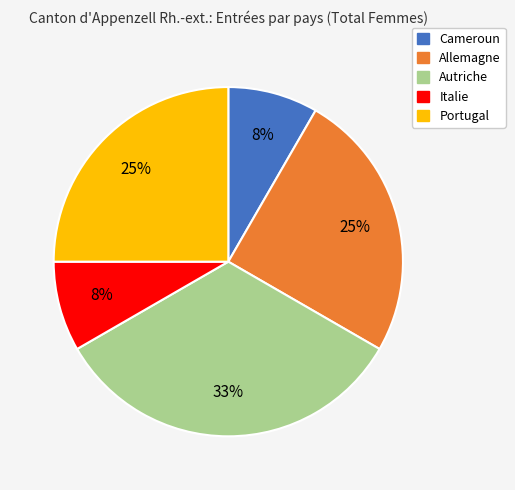

Is Portugal the majority of the pie?

No